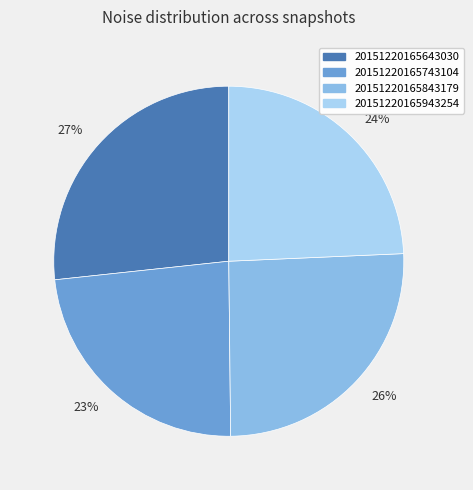

Which slice is the smallest?

23%